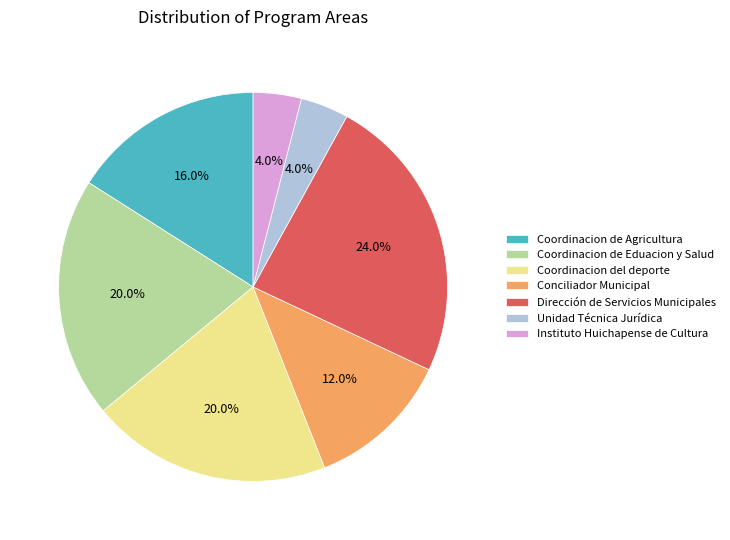

Which slice is the largest?

Dirección de Servicios Municipales